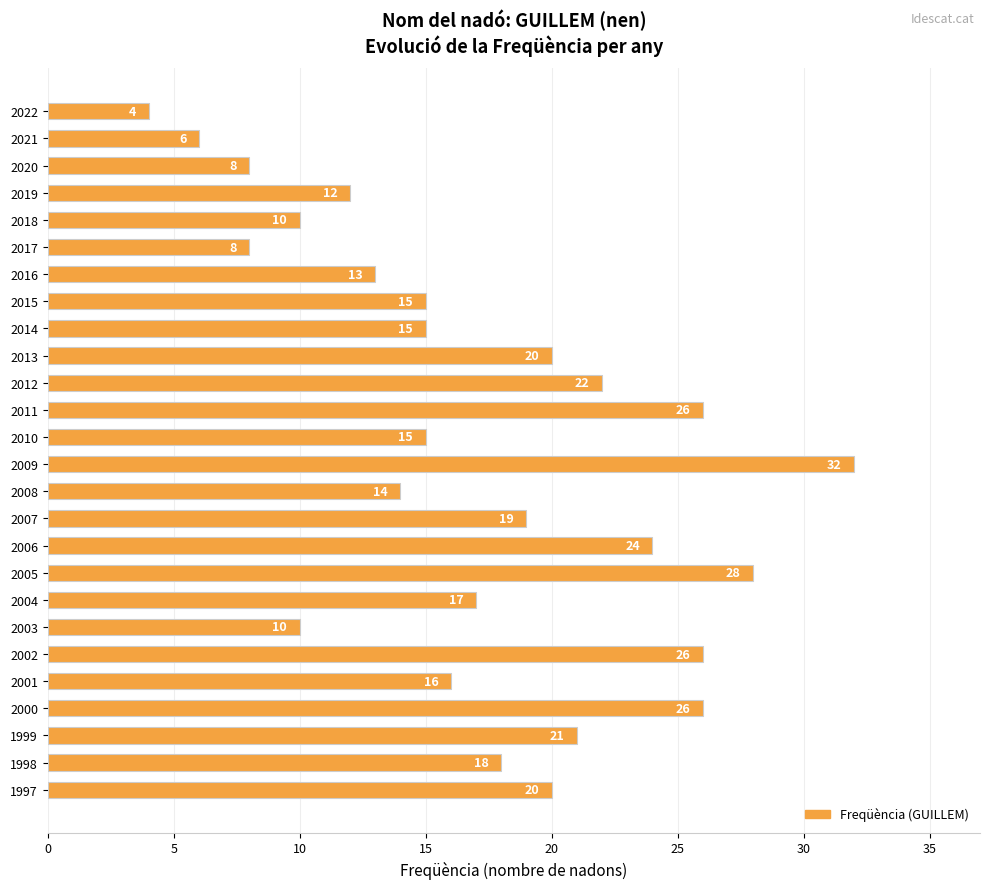

Is it true that the value at 2012 is 22?

True